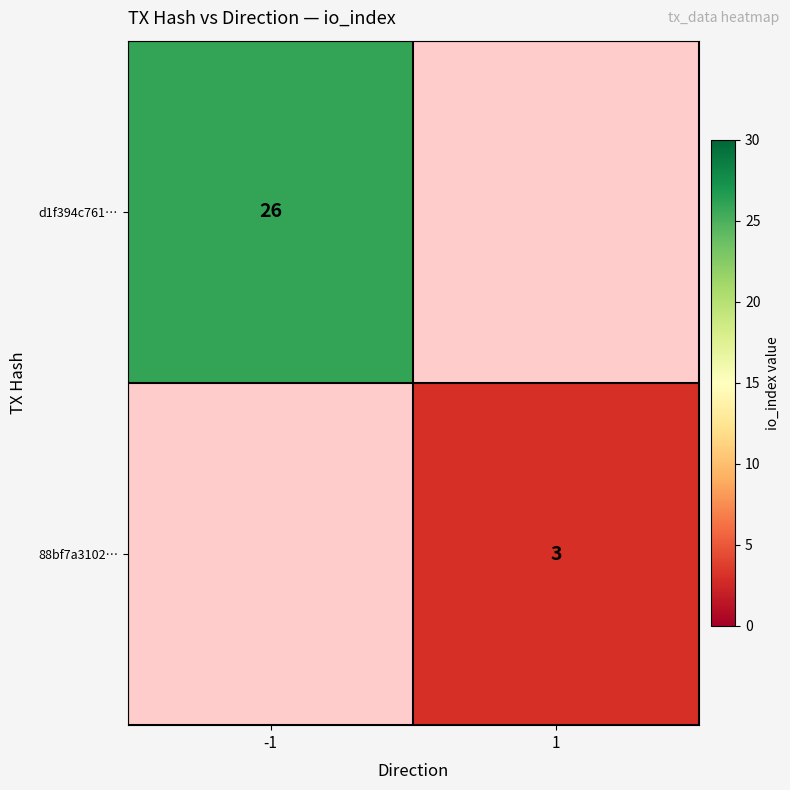

The 88bf7a3102… series shows 3 at 1. True or false?

True